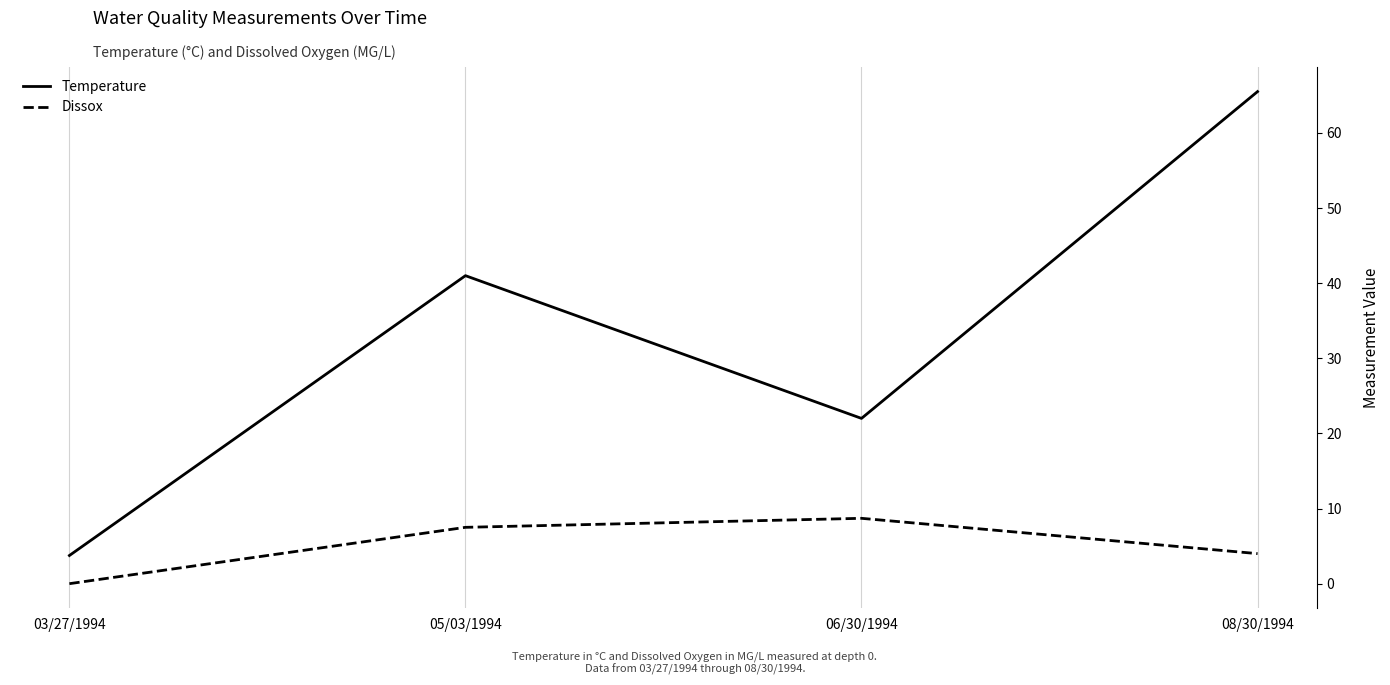

What is the sum of the Temperature values at 08/30/1994 and 05/03/1994?

106.5